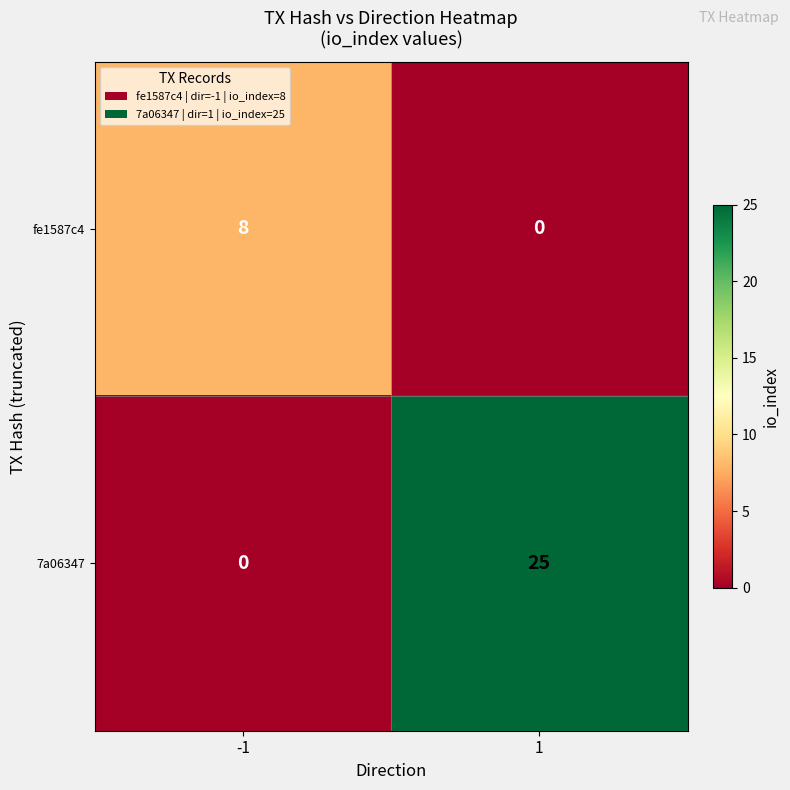

At -1, list the series in order from smallest to largest.

7a06347, fe1587c4